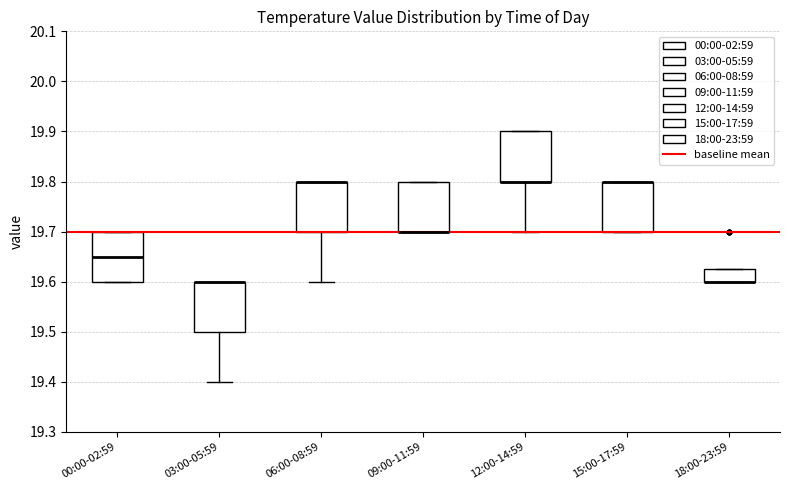

Where is the upper edge of the box for 00:00-02:59 on the y-axis? The values are not printed on the chart, so give them approximately, as read against the axis.

19.70